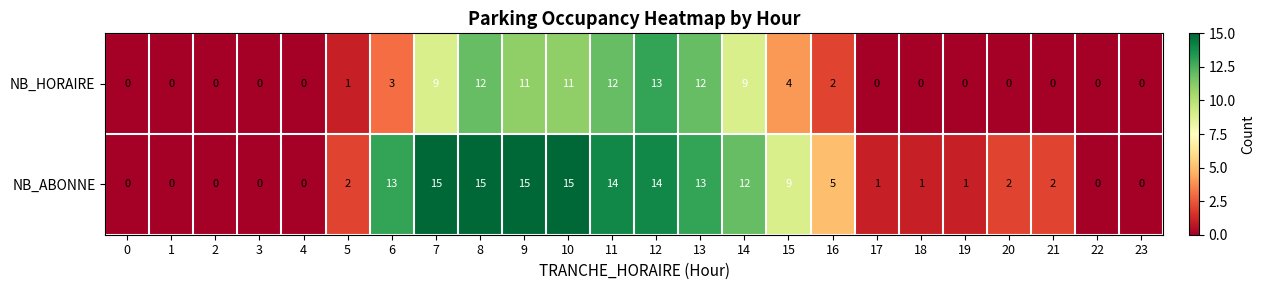

Count the number of categories in the chart.

24